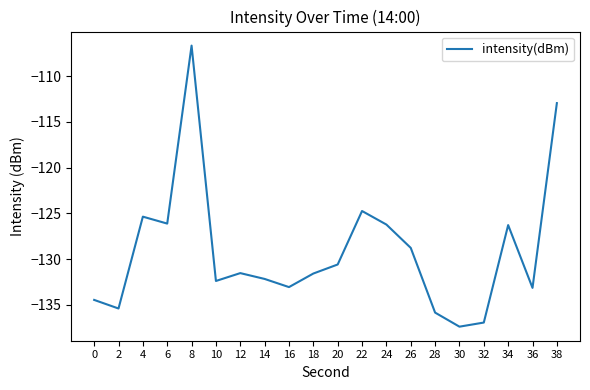

Between 32 and 26, which is larger?

26